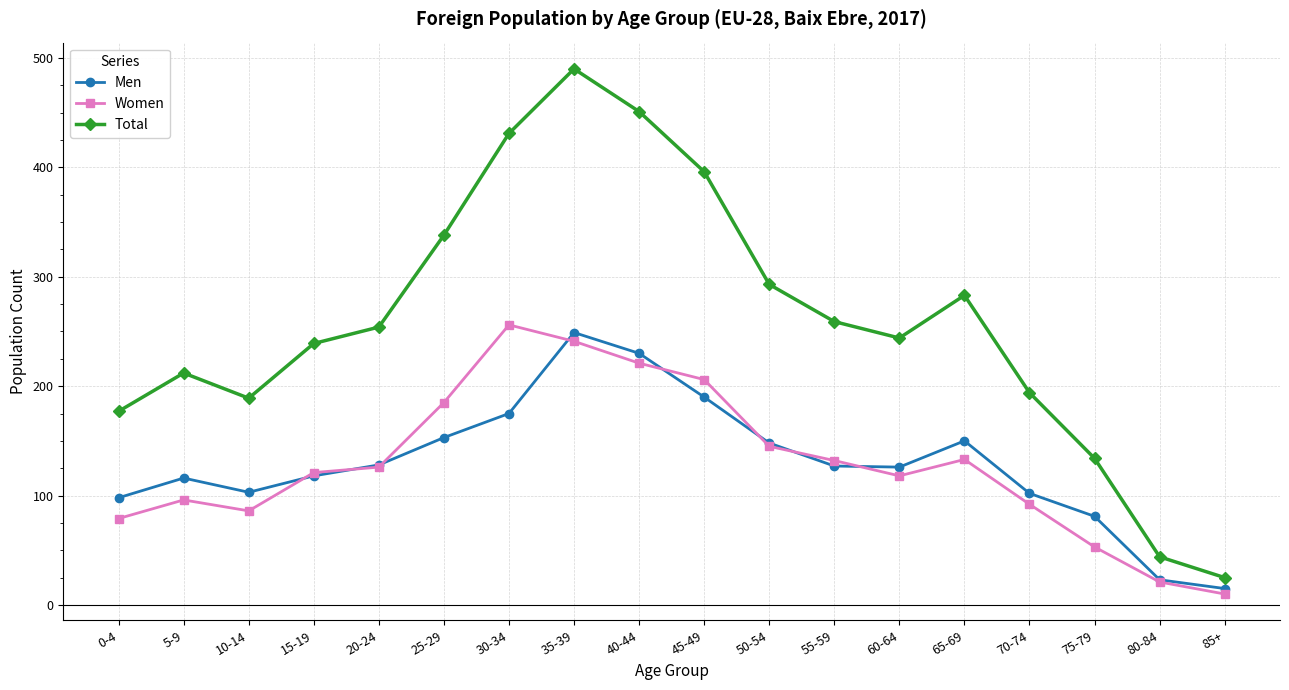

Does the chart display data point markers on the line(s)?

Yes